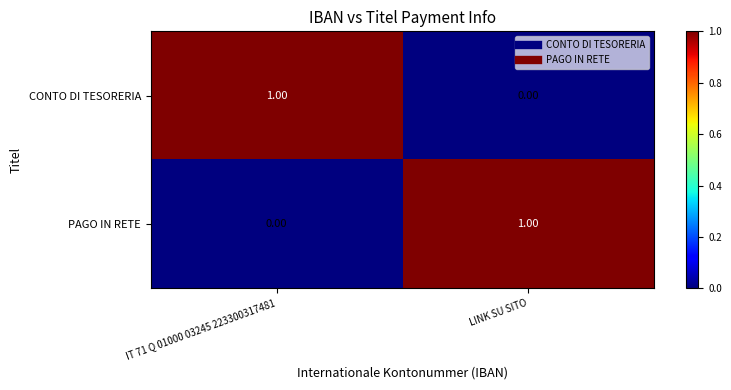

Rank the series at IT 71 Q 01000 03245 223300317481 from lowest to highest value.

PAGO IN RETE, CONTO DI TESORERIA